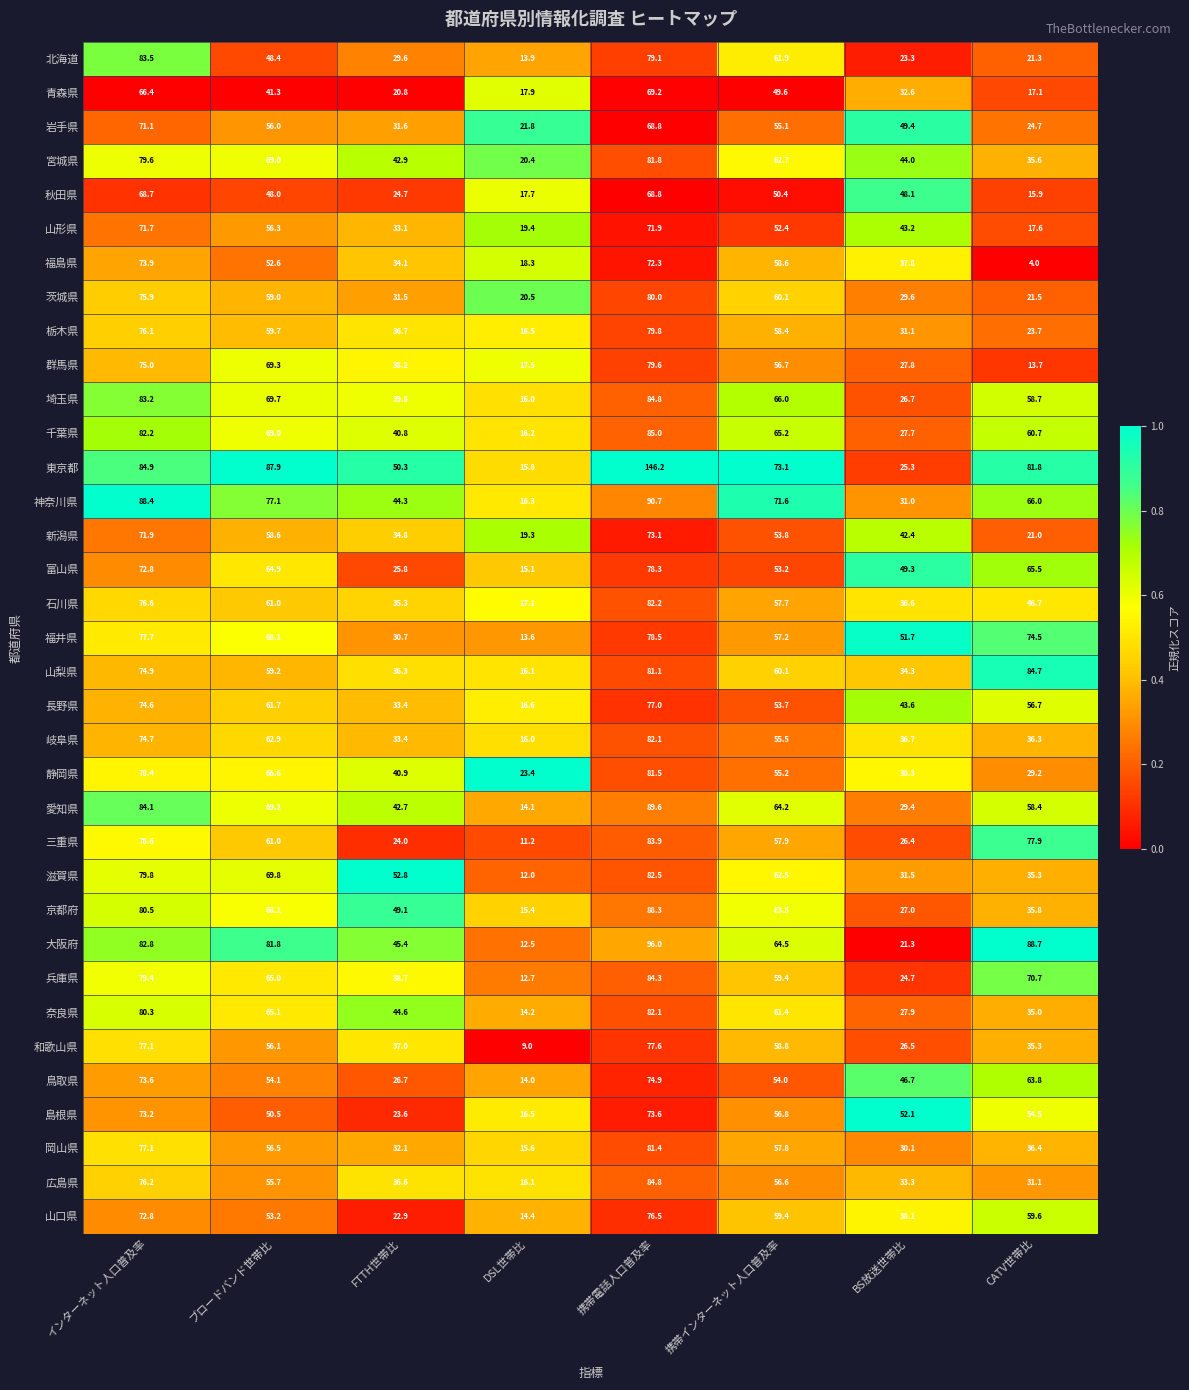

At which label does 大阪府 reach its peak?

携帯電話人口普及率